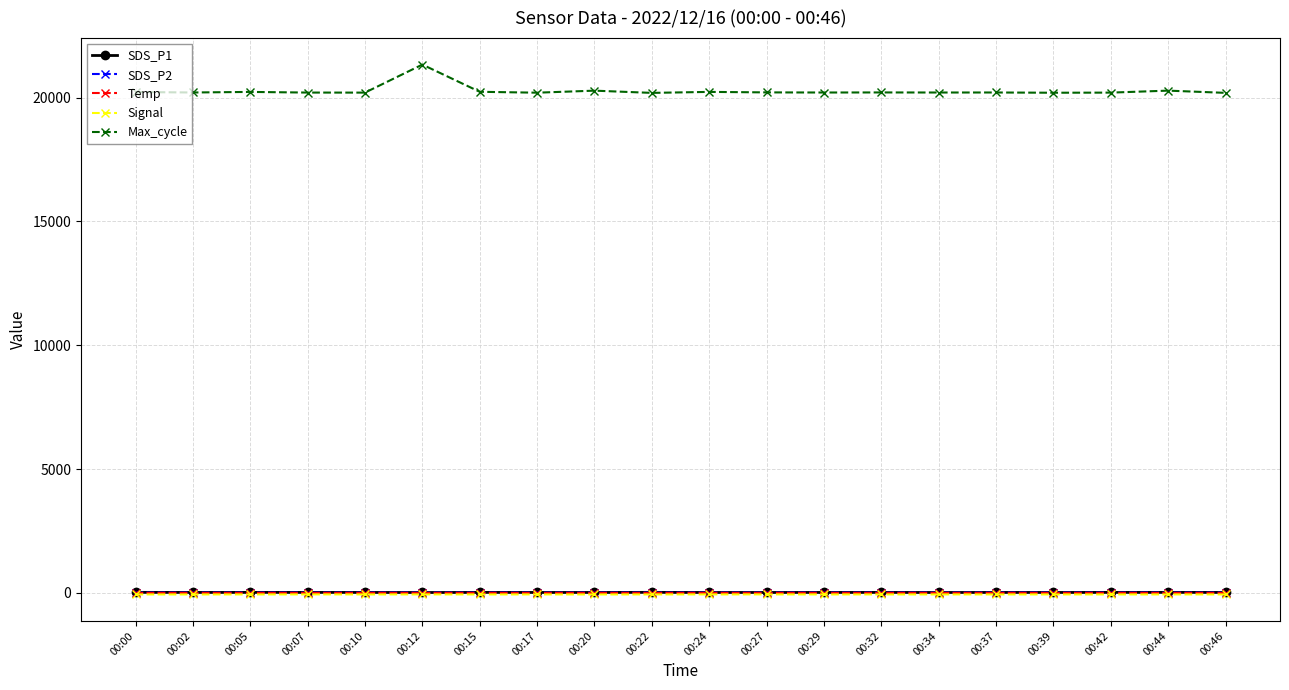

True or false: SDS_P1 and Max_cycle cross at least once.

False